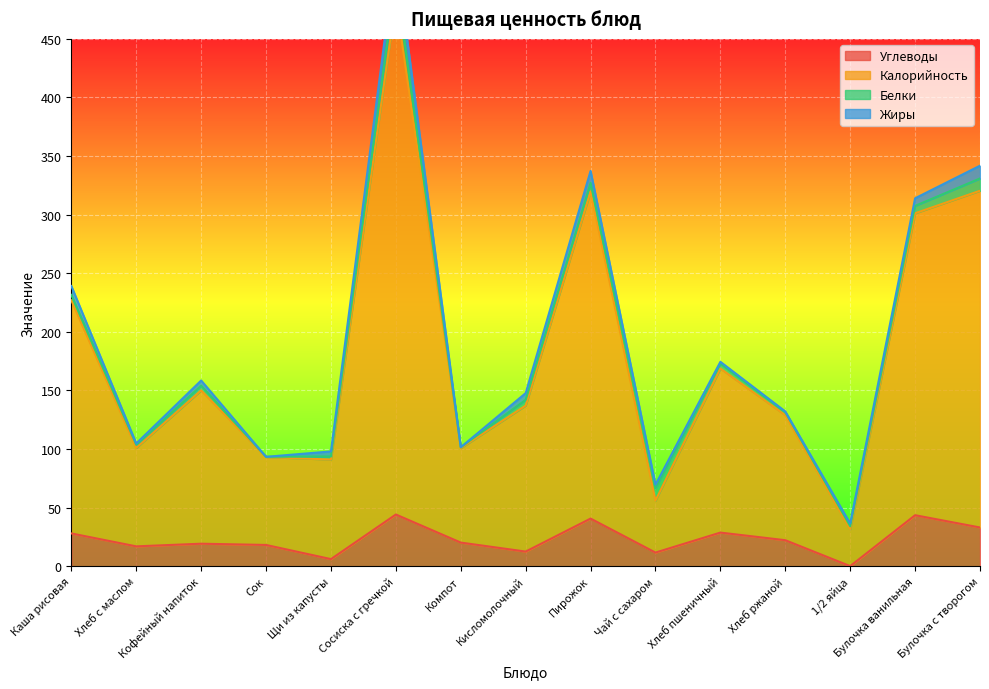

What is the maximum value for Углеводы?

44.2